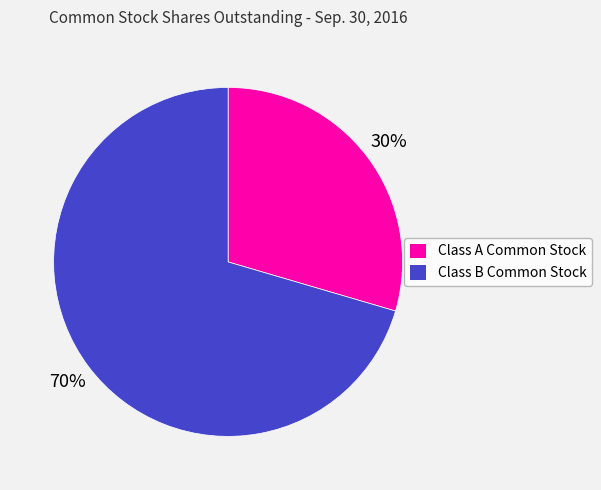

To the nearest percent, what is the combined percentage of Class B Common Stock and Class A Common Stock?

100%